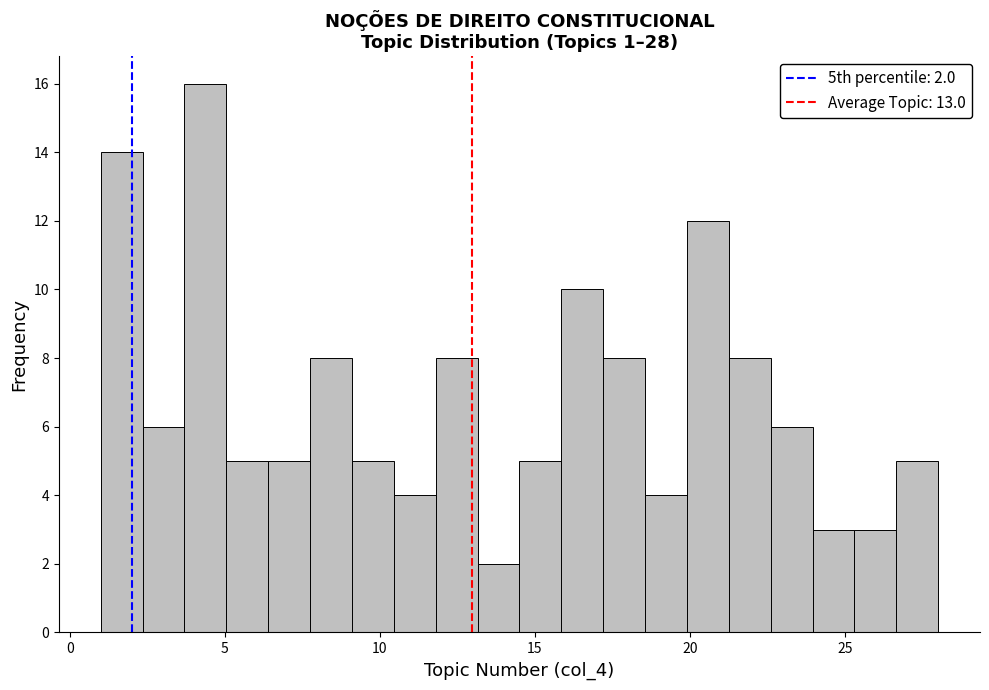

Around what value on the x-axis is the tallest bar? Give the approximate position of its centre, as read against the axis.

4.5